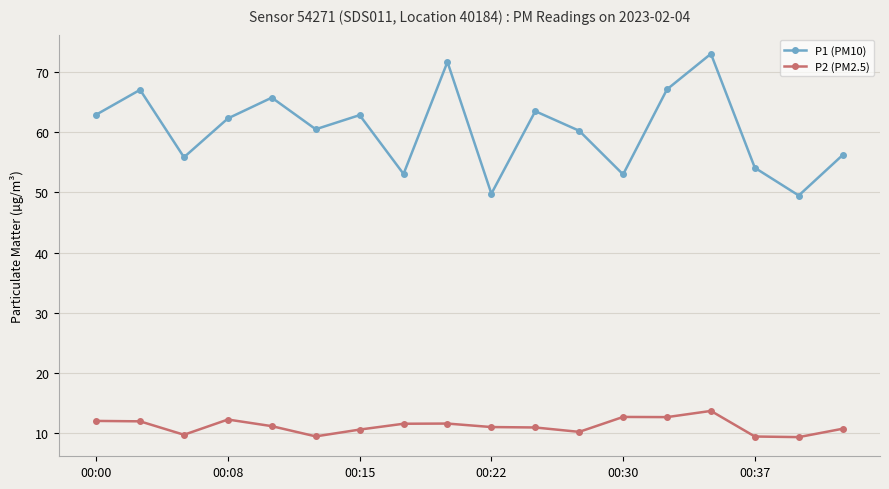

What is the sum of all P2 (PM2.5) values?

201.8